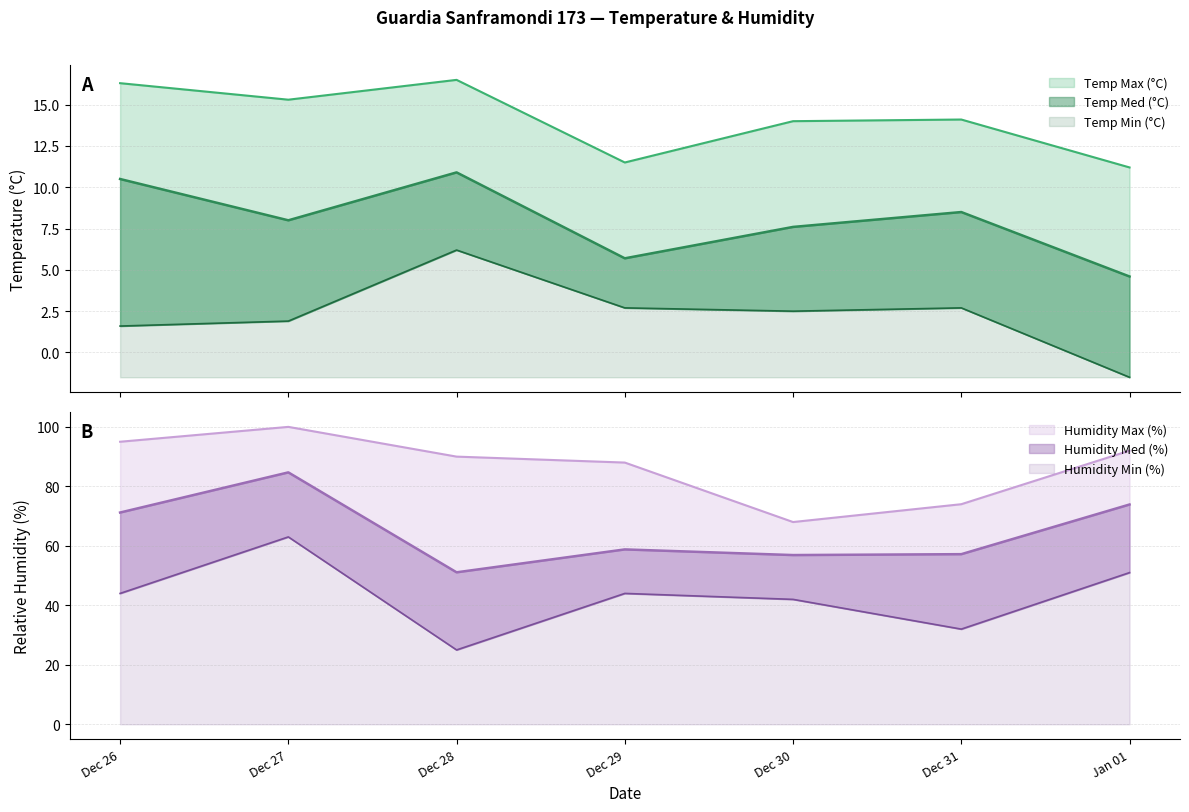

Where is the first local minimum for Humidity Med (%)?

Dec 28